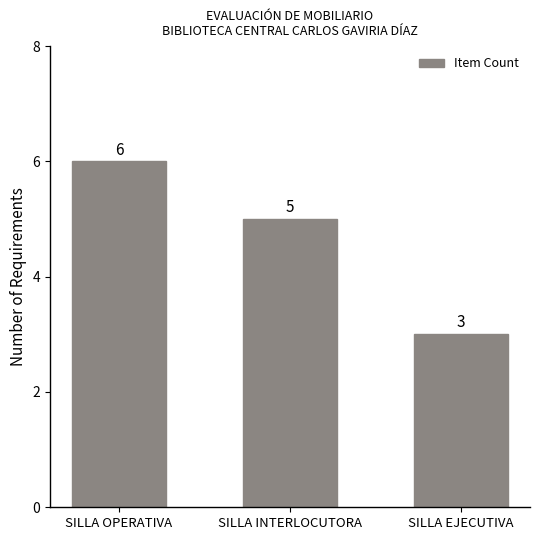

What is the average value?

5